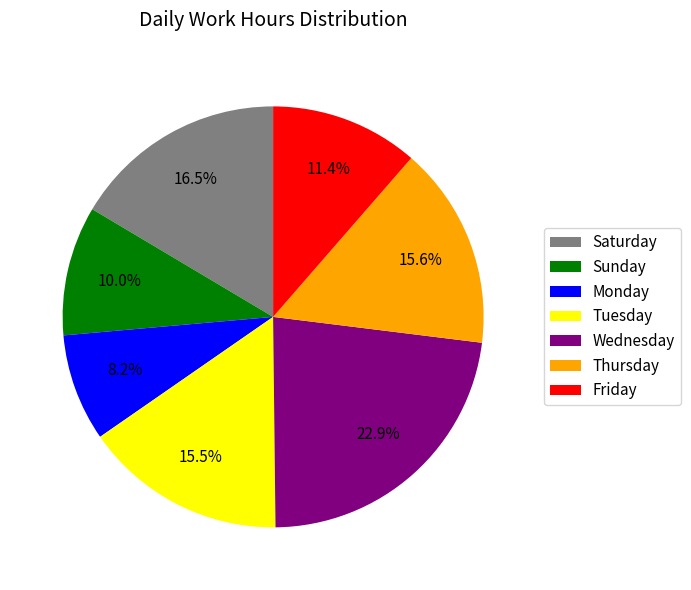

Is Thursday the majority of the pie?

No